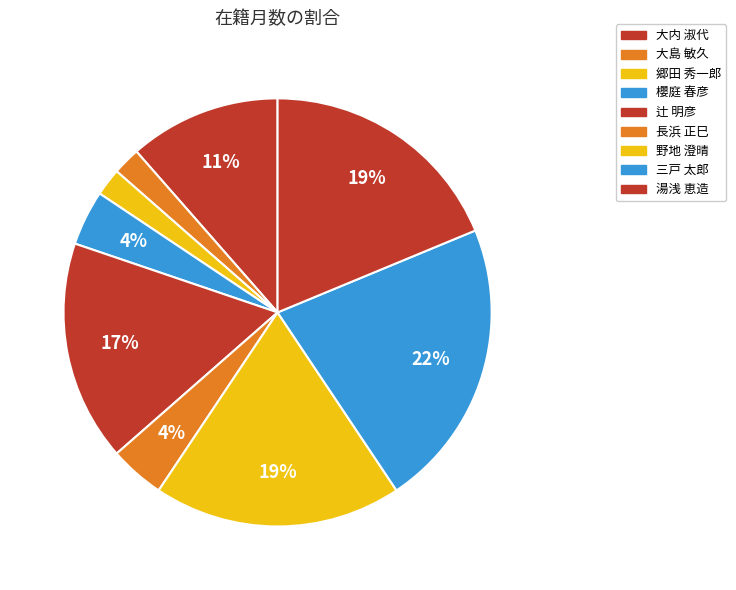

Combined, do 大島 敏久 and 三戸 太郎 account for over 50%?

No